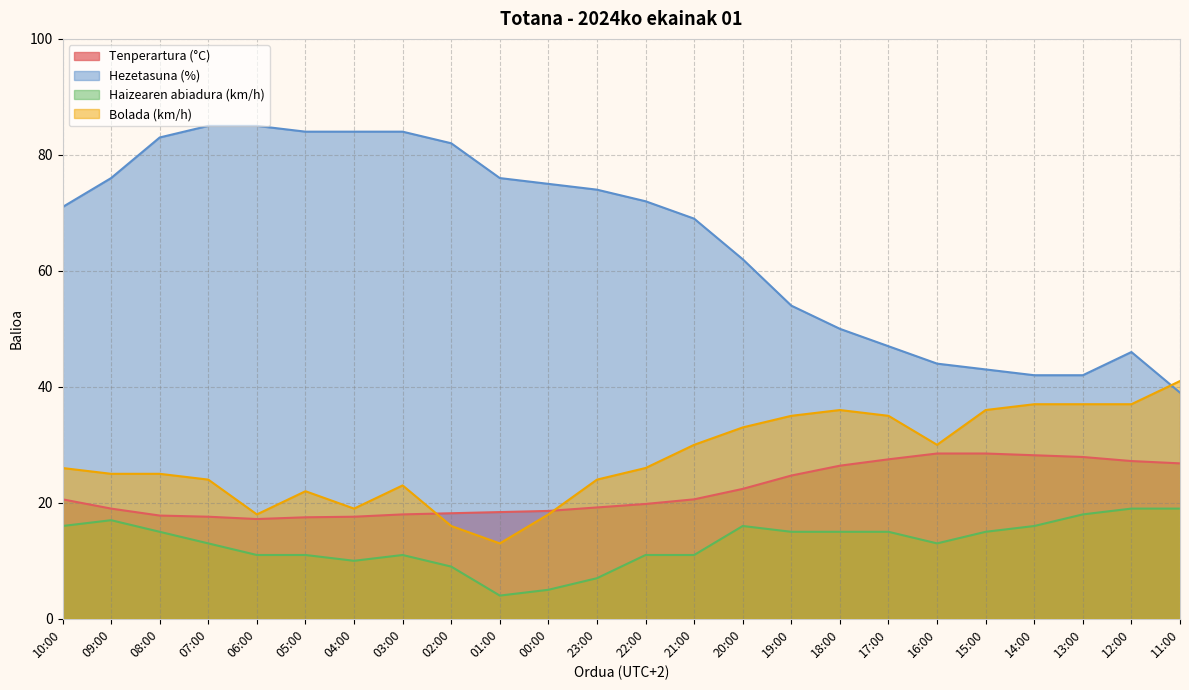

What is the value of the Bolada (km/h) point at the 15th from the left?

33.0